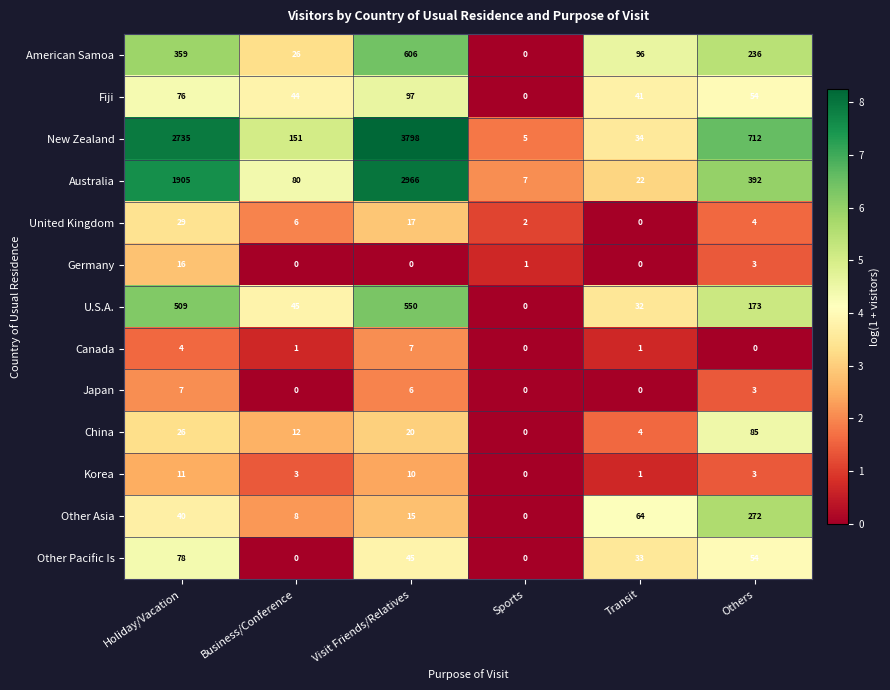

The value of Other Asia at Visit Friends/Relatives is 15. True or false?

True